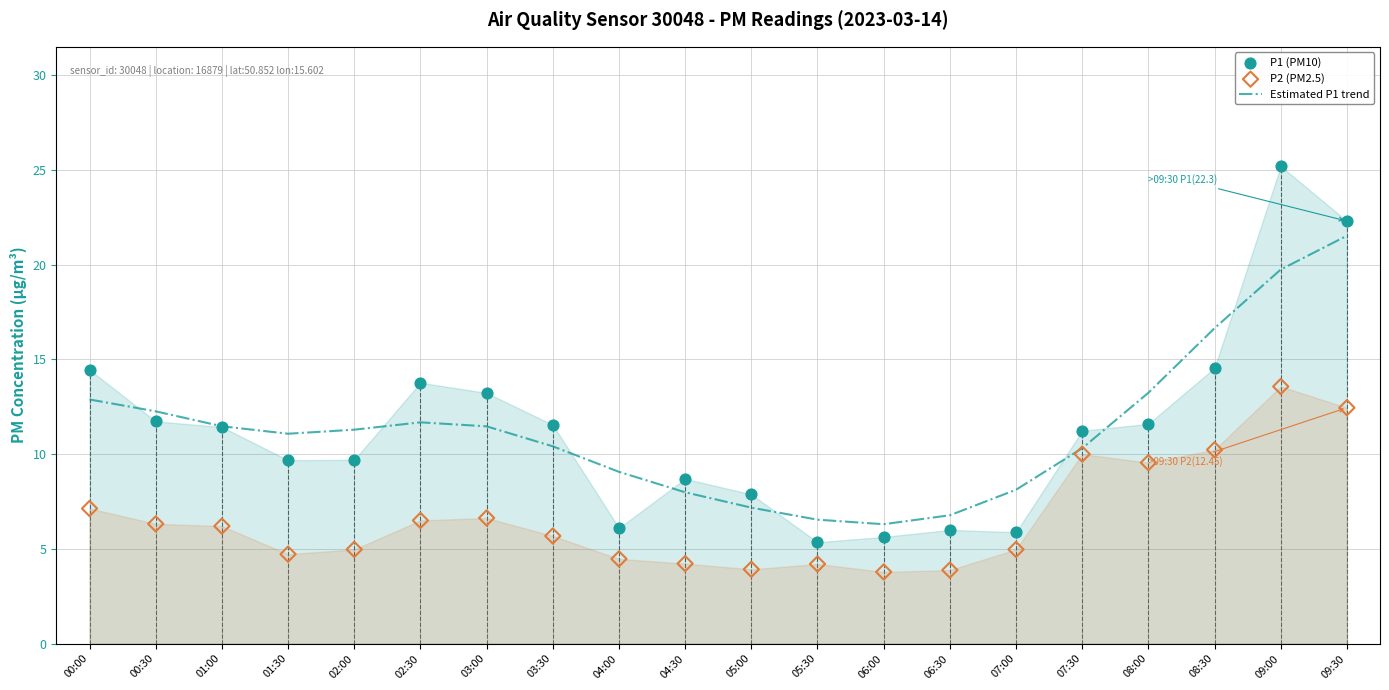

Which series contains the highest Y value?

P1 (PM10)